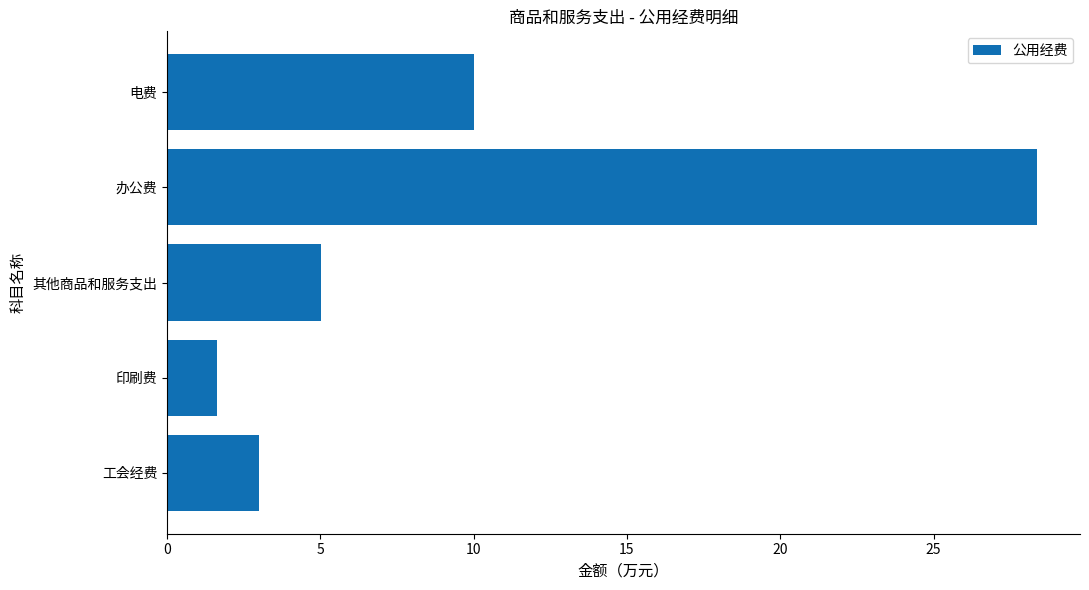

Reading top to bottom, transcribe all the data shown in this chart.

10.0	28.4	5.0	1.6	3.0